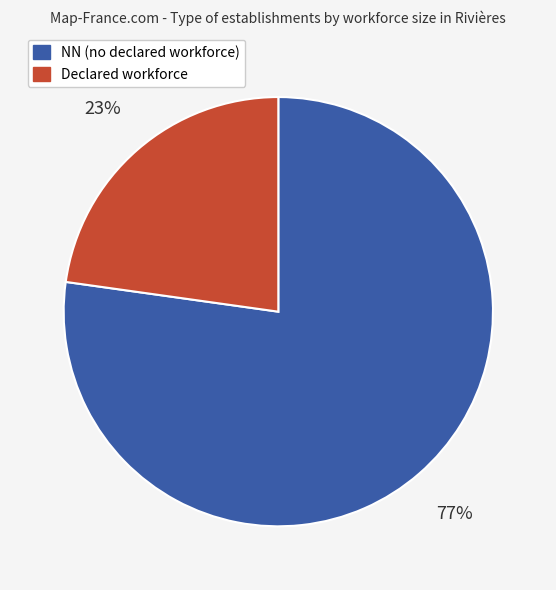

True or false: NN (no declared workforce) accounts for 90% of the total.

False